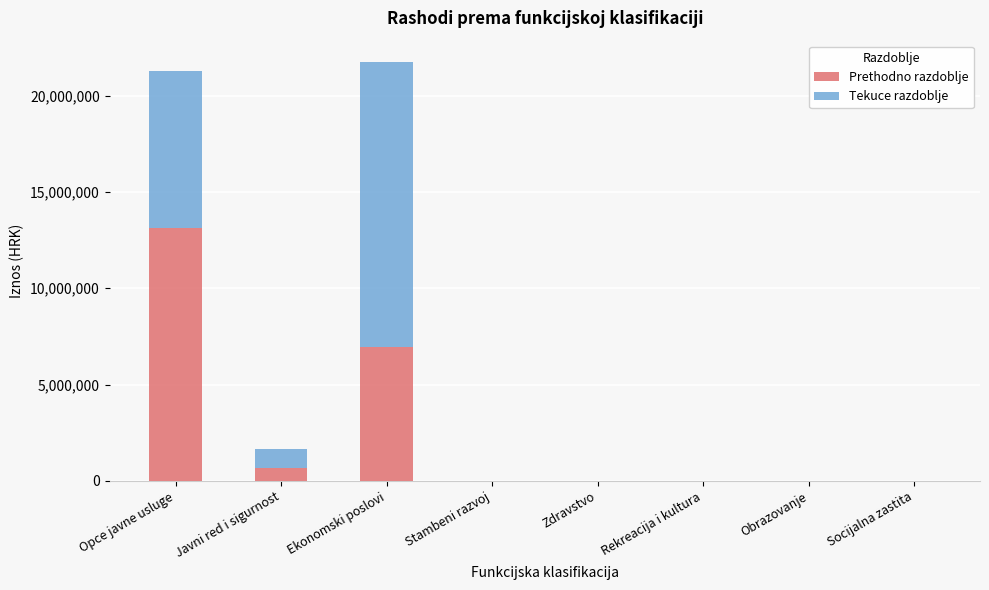

What is the sum of all Prethodno razdoblje values?

20735398.0